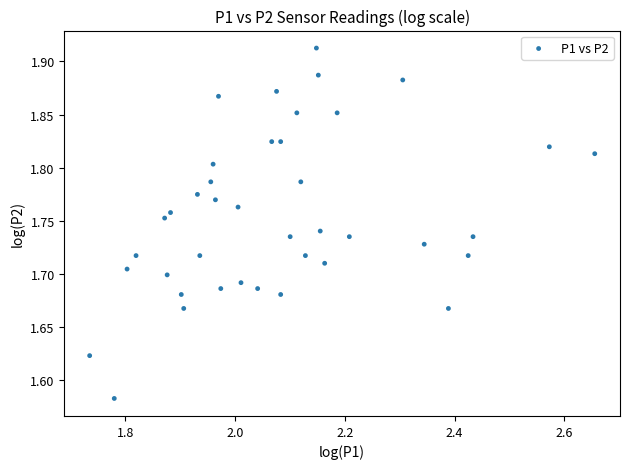

What is the range of X values (max minus min)?

0.9